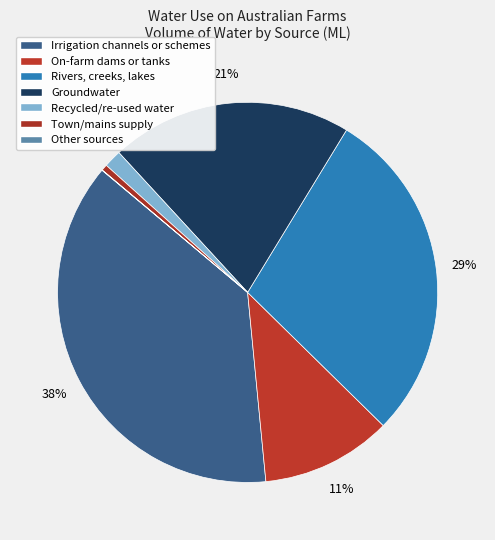

Do Other sources and Rivers, creeks, lakes together represent more than half of the pie?

No